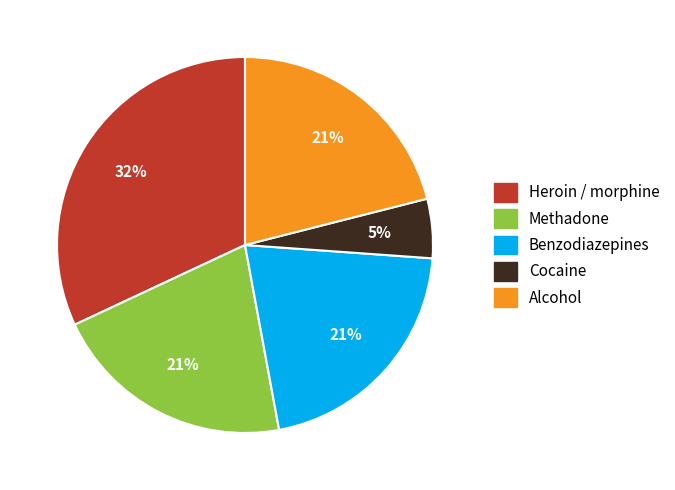

Is there any slice that represents more than half of the pie?

No